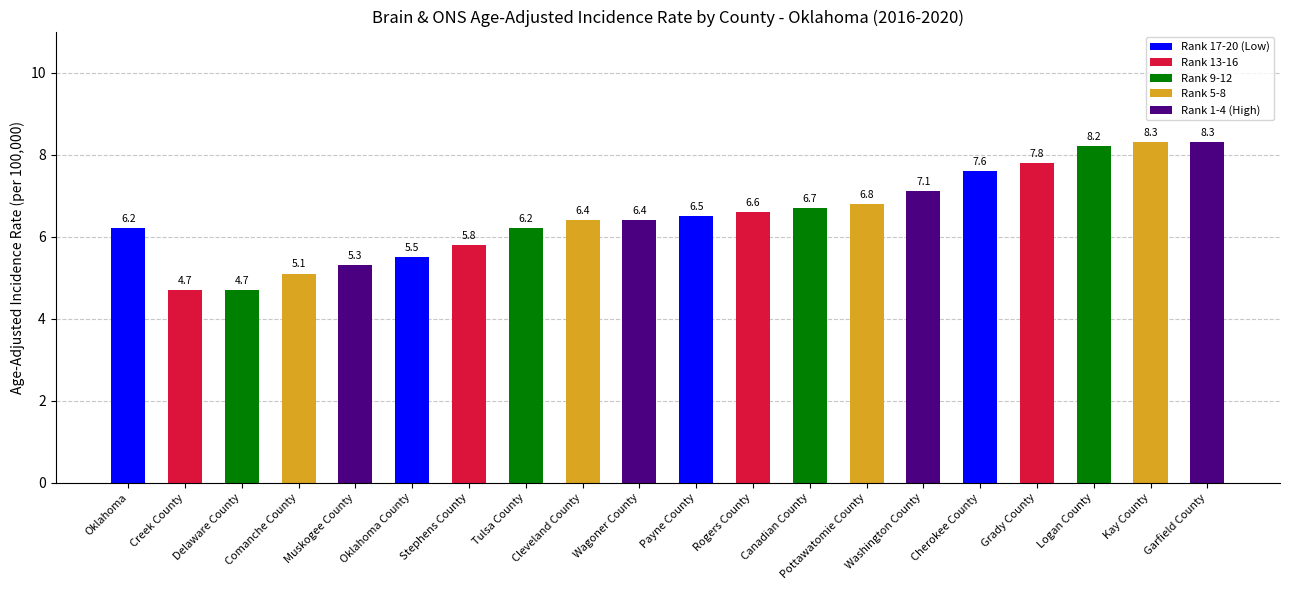

What is the value of the 7th bar from the left?

5.8